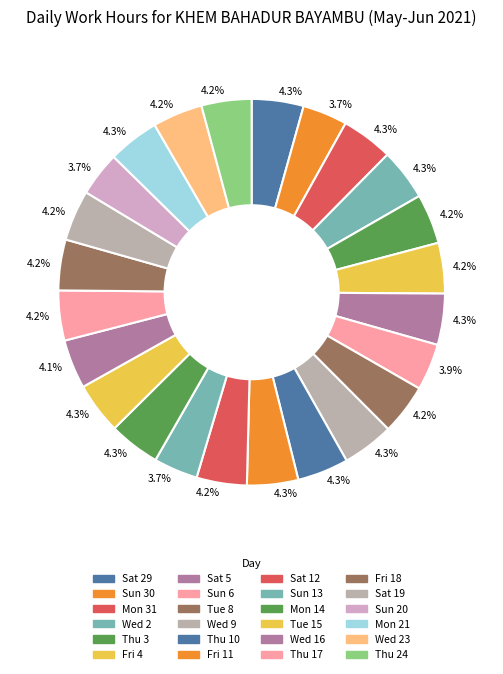

Which slice is the largest?

Sat 29